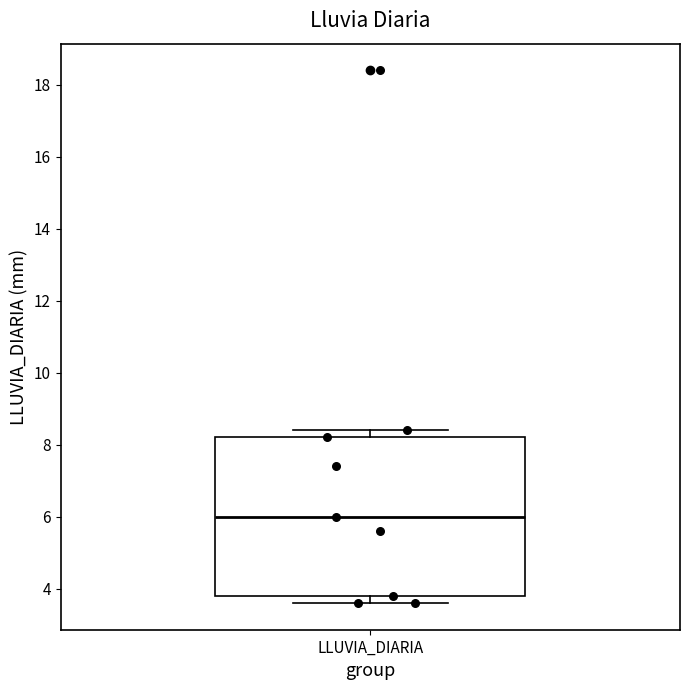

Transcribe this box plot: give where the median line is, the range the box spans, and where the two whiskers end, as read against the y-axis. The values are not printed on the chart, so give them approximately, as read against the axis.

median 6.0, box 3.8 to 8.2, whiskers 3.6 to 8.4